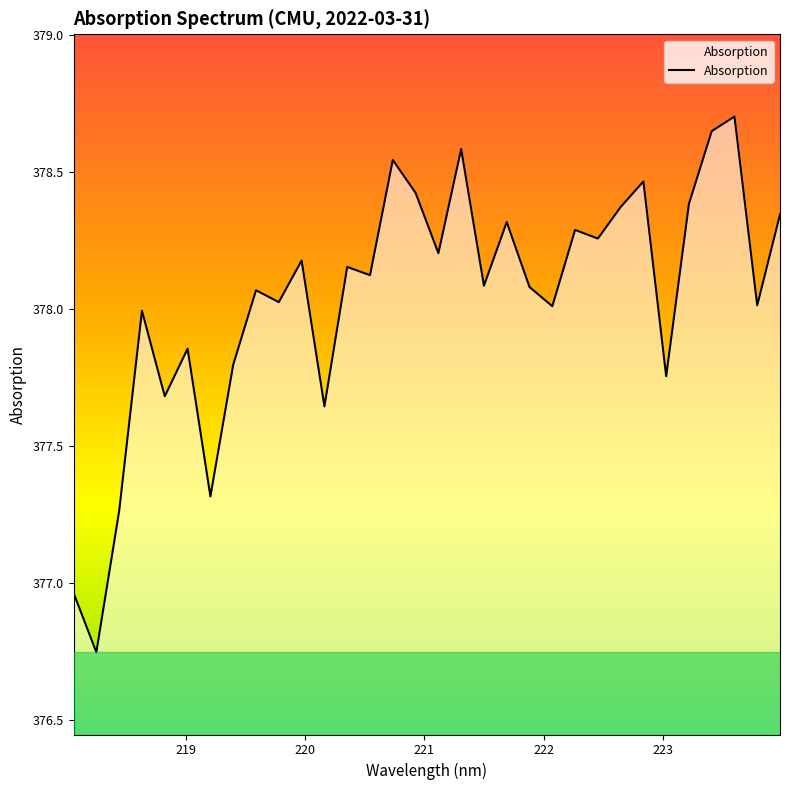

What is the difference between the maximum and minimum values?

2.0